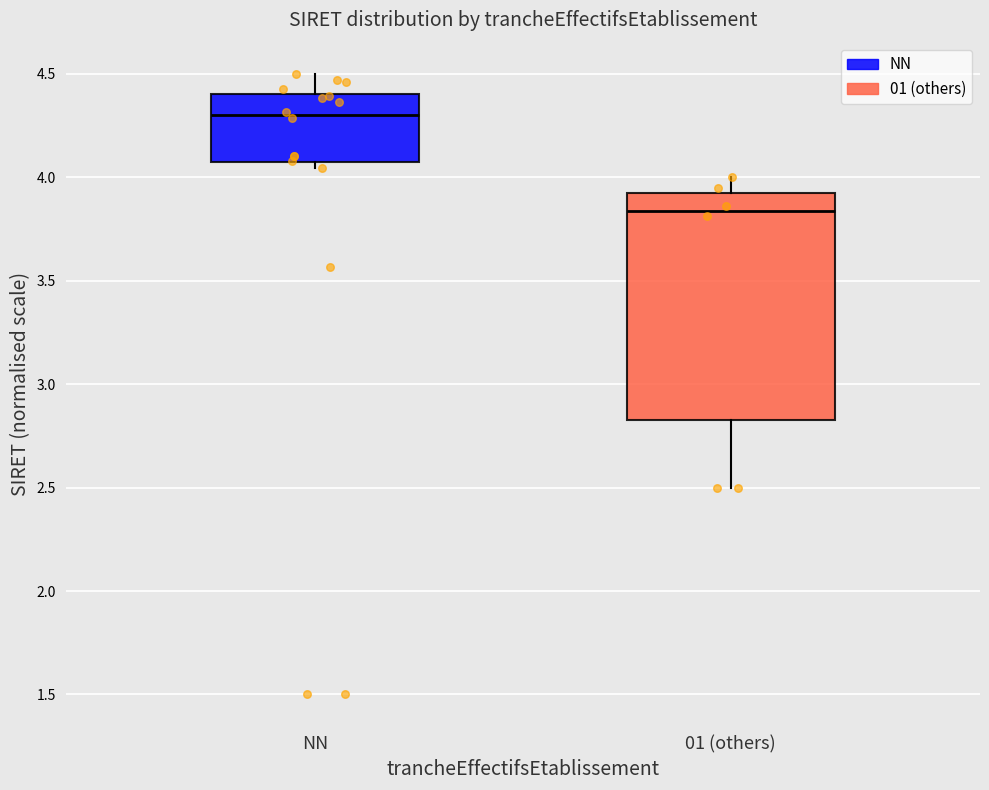

Where does the upper whisker of the box for NN end on the y-axis? The values are not printed on the chart, so give them approximately, as read against the axis.

4.50